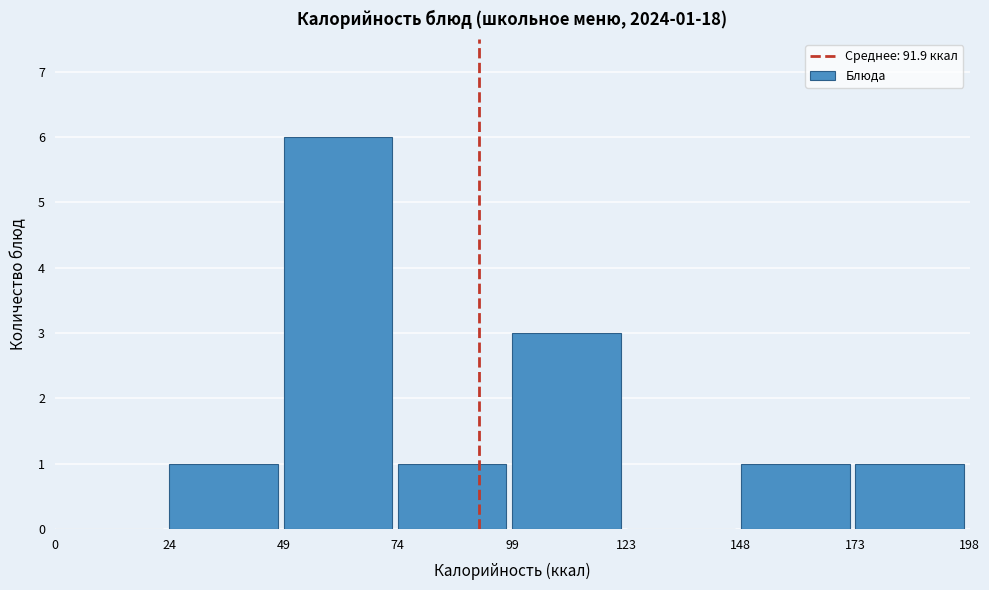

Which range on the x-axis has the tallest bar?

49 to 74